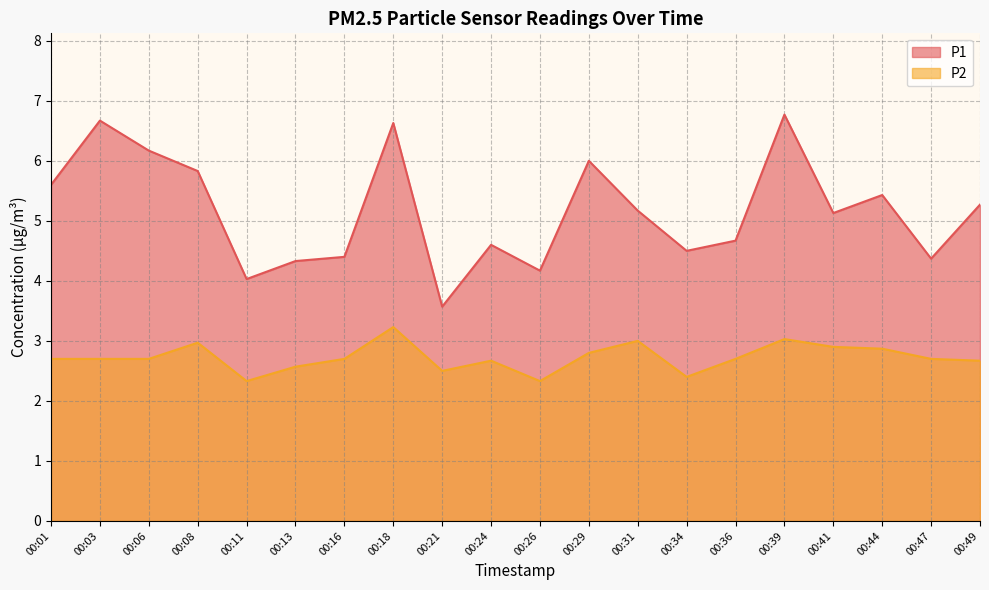

Reading left to right, extract all data points from this chart.

P1: 5.6	6.7	6.2	5.8	4.0	4.3	4.4	6.6	3.6	4.6	4.2	6.0	5.2	4.5	4.7	6.8	5.1	5.4	4.4	5.3
P2: 2.7	2.7	2.7	3.0	2.3	2.6	2.7	3.2	2.5	2.7	2.3	2.8	3.0	2.4	2.7	3.0	2.9	2.9	2.7	2.7